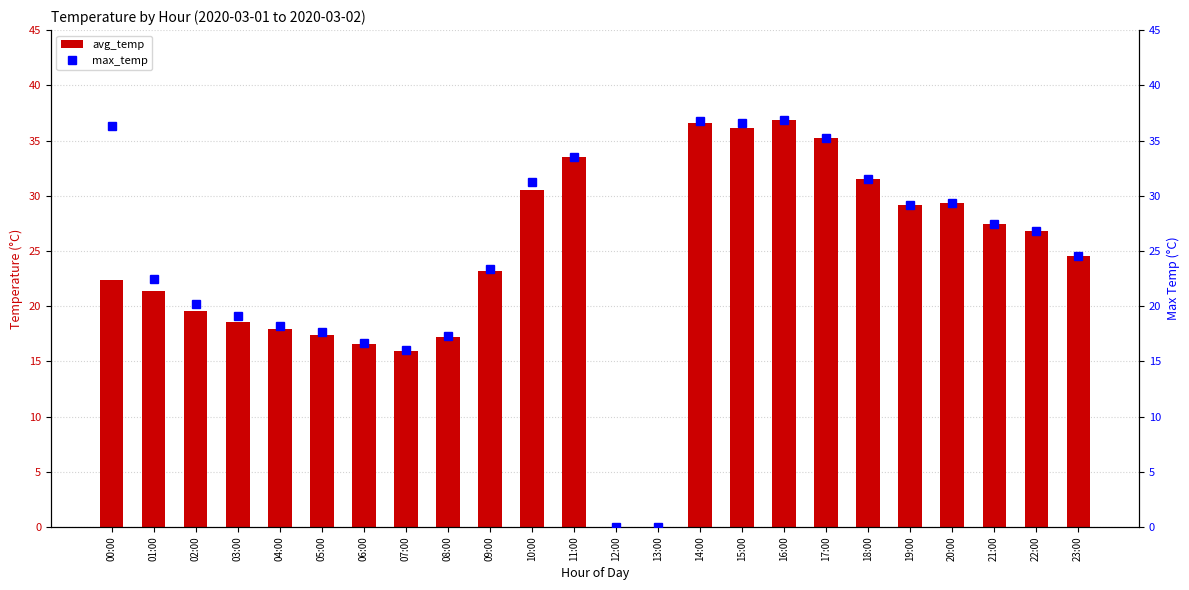

Rank the series by their maximum value, from lowest to highest.

avg_temp, max_temp